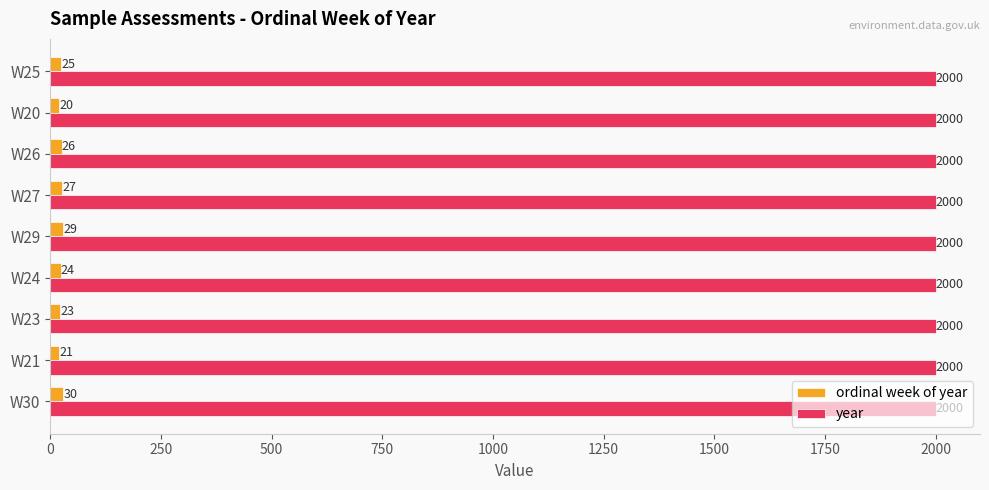

At which category is the sum across all series the highest?

W30